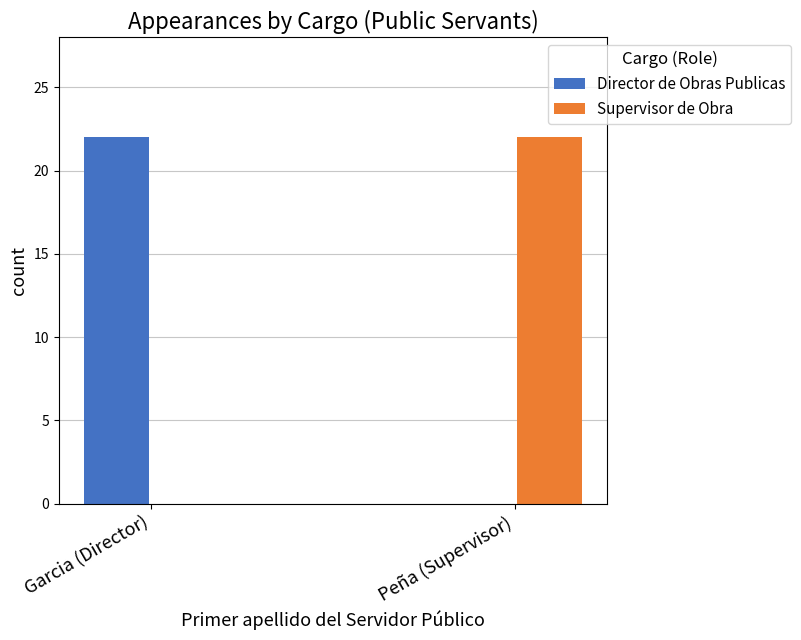

What is the greatest value displayed?

22